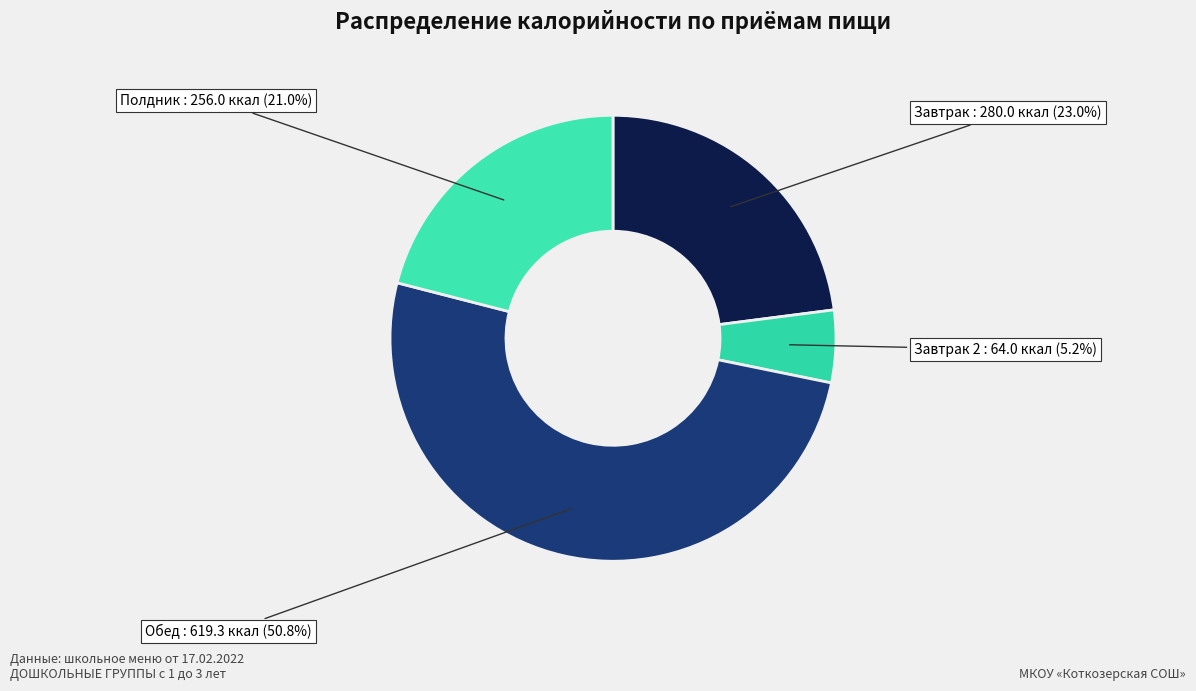

Which category has the biggest portion of the pie?

Обед